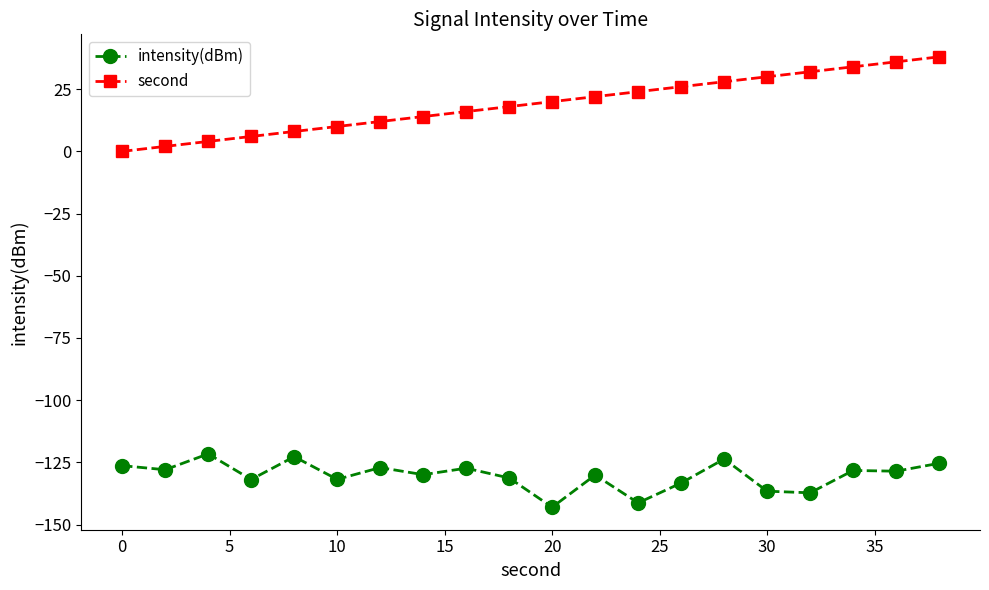

What is the value of the intensity(dBm) point at the 5th from the left?

-122.7